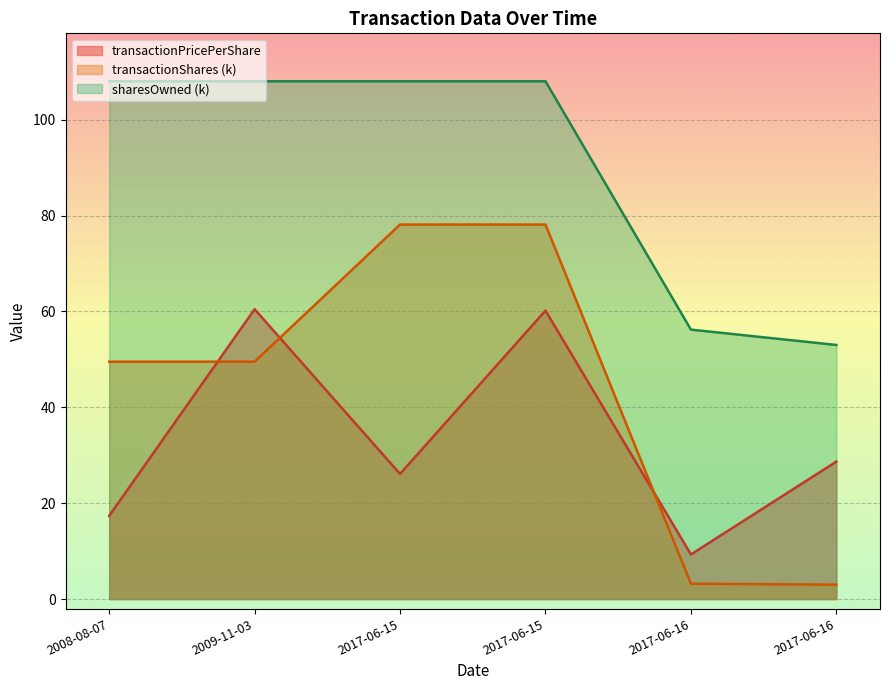

Reading left to right, what are all the values shown in this chart?

transactionPricePerShare: 2008-08-07=17.3	2009-11-03=60.5	2017-06-15=26.1	2017-06-15=60.2	2017-06-16=9.3	2017-06-16=28.7
transactionShares: 2008-08-07=49.5	2009-11-03=49.5	2017-06-15=78.1	2017-06-15=78.1	2017-06-16=3.2	2017-06-16=3.0
sharesOwnedFollowingTransaction: 2008-08-07=108.0	2009-11-03=108.0	2017-06-15=108.0	2017-06-15=108.0	2017-06-16=56.2	2017-06-16=53.0